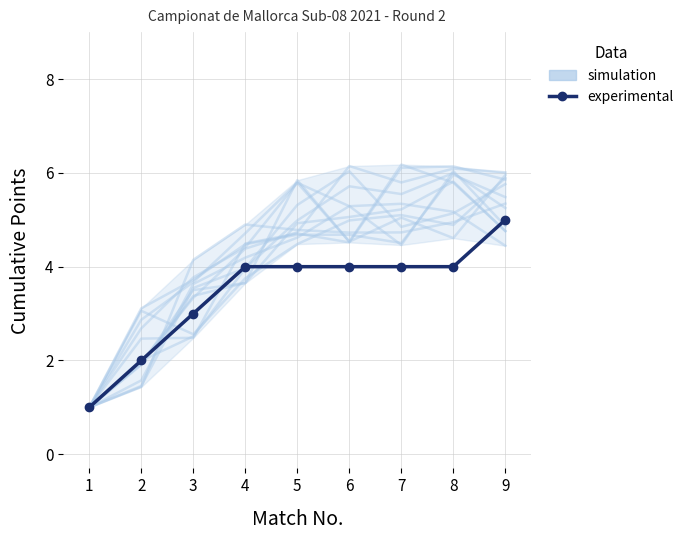

Which category has the highest value across all series?

8